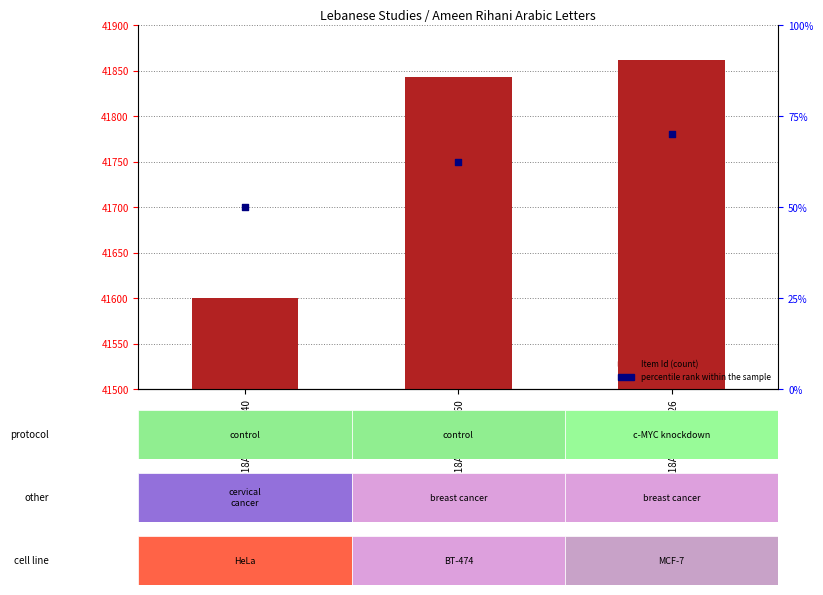

Which series has the widest spread of Y values?

Item Id